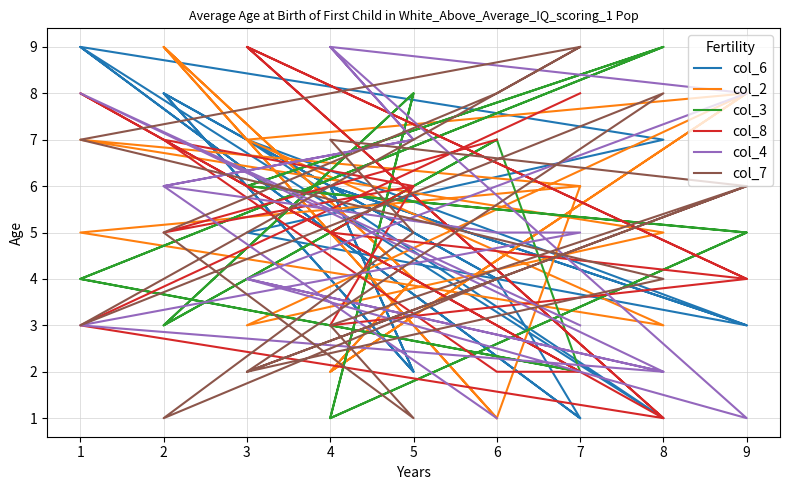

What is the value of the col_2 point at the 15th from the left?

7